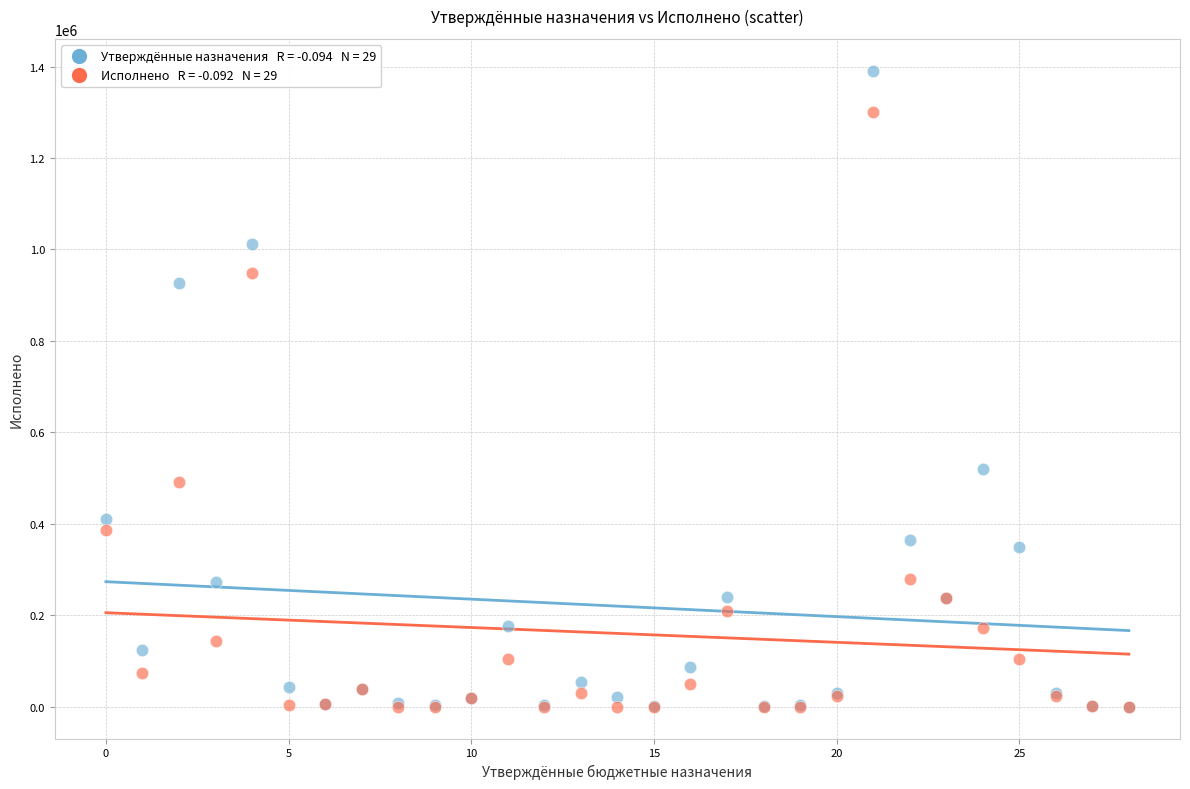

Across all series, what Y value is closest to 695455?

519086.8